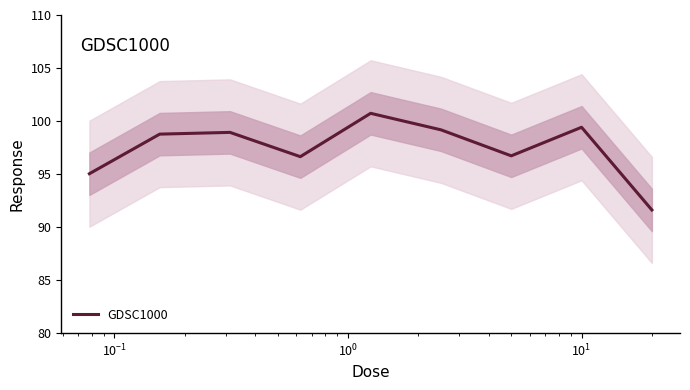

How many data points are less than 98?

4